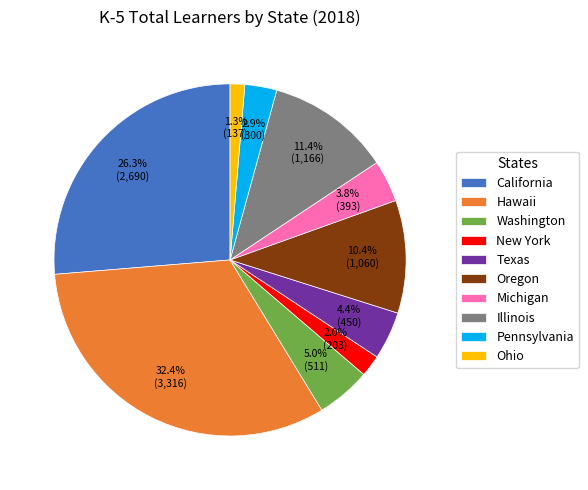

Count the number of slices in the pie.

10